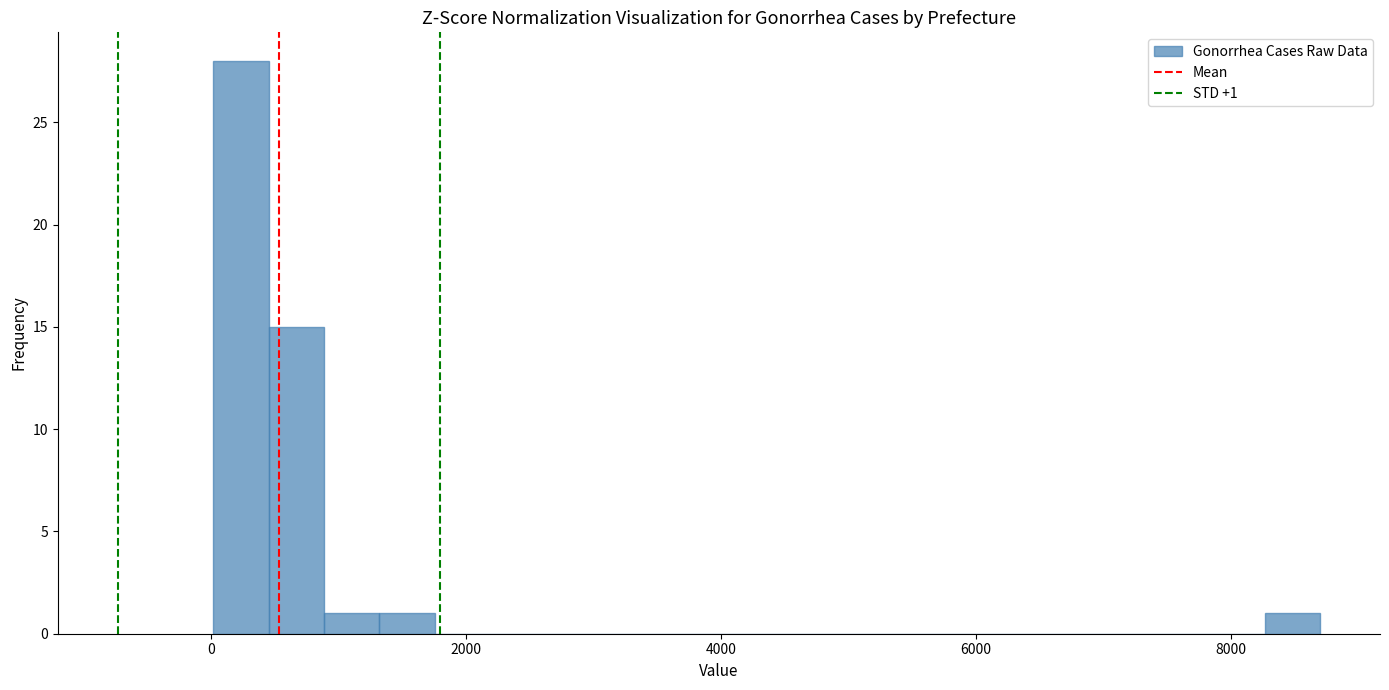

Around what value on the x-axis is the tallest bar? Give the approximate position of its centre, as read against the axis.

200